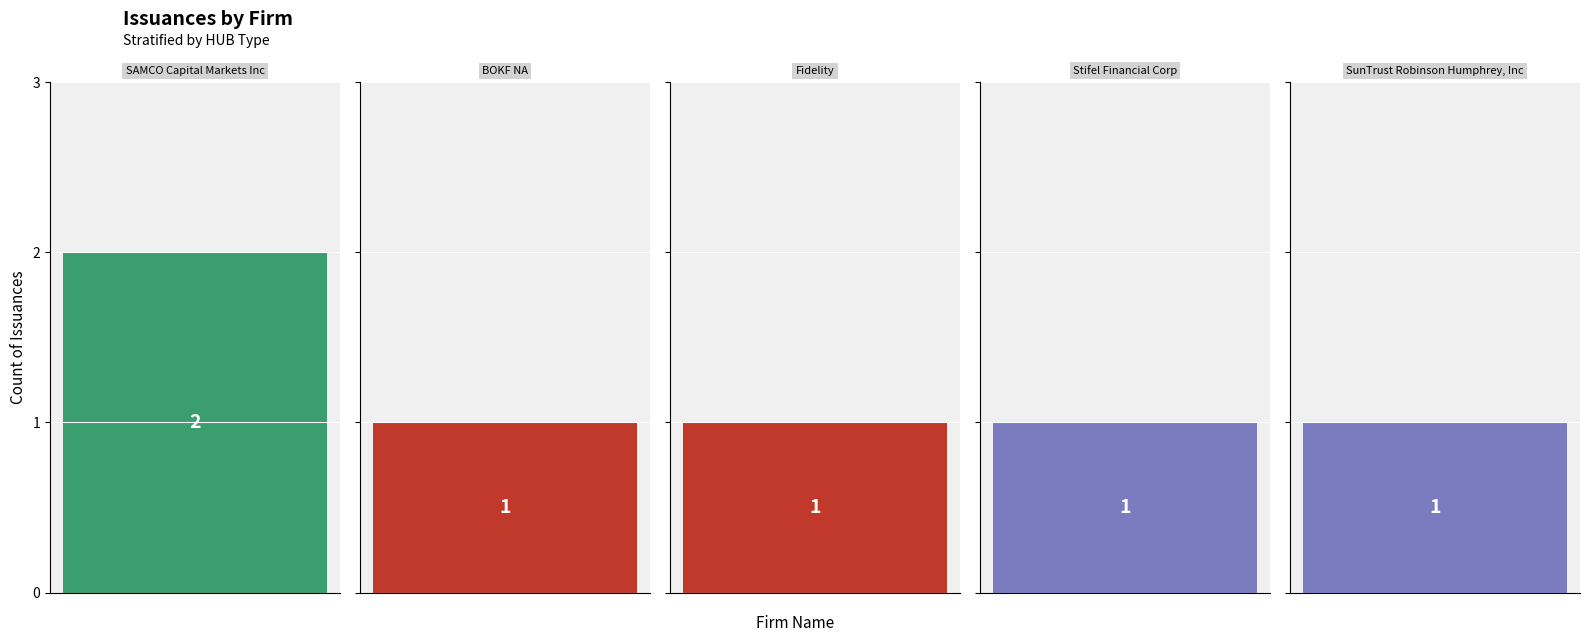

What is the label of the 2nd bar from the right?

Stifel Financial Corp